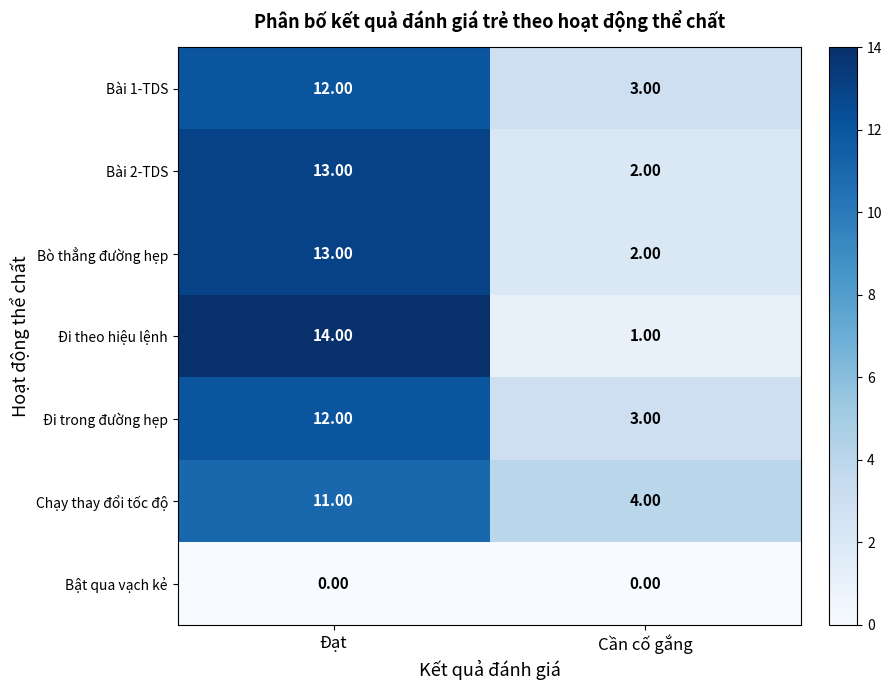

List the labels in order of Đi trong đường hẹp value, smallest first.

Cần cố gắng, Đạt